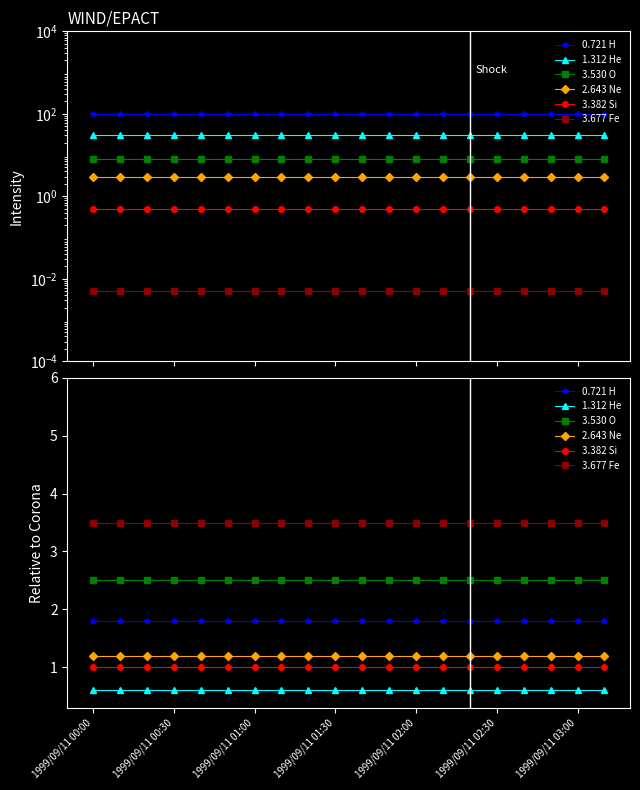

True or false: 3.530 O and 3.382 Si intersect in this chart.

False